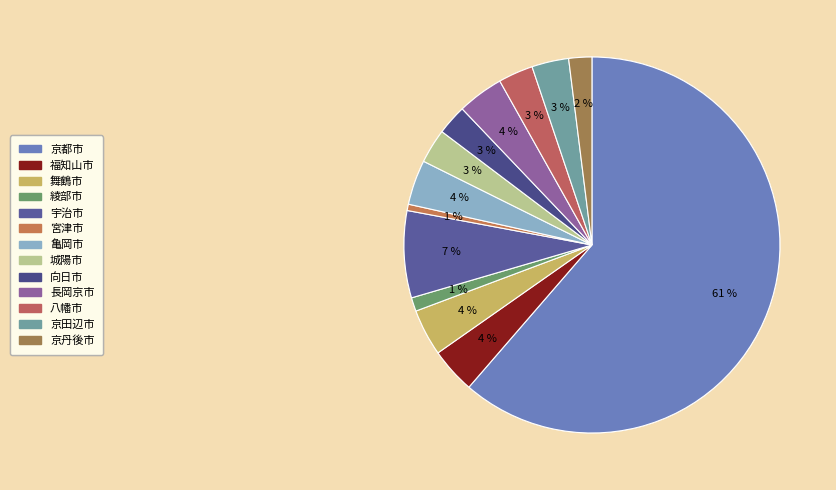

Combined, do 舞鶴市 and 綾部市 account for over 50%?

No